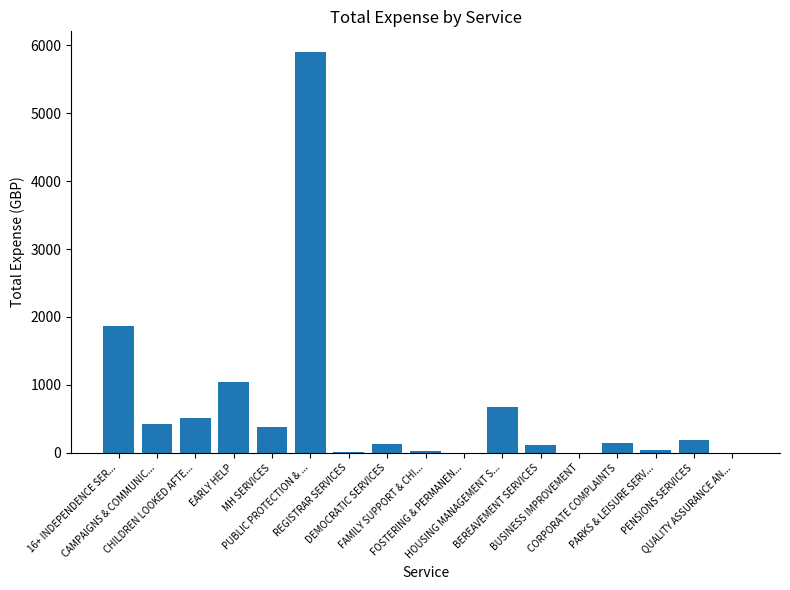

The value at CHILDREN LOOKED AFTE... is 517.2. True or false?

True